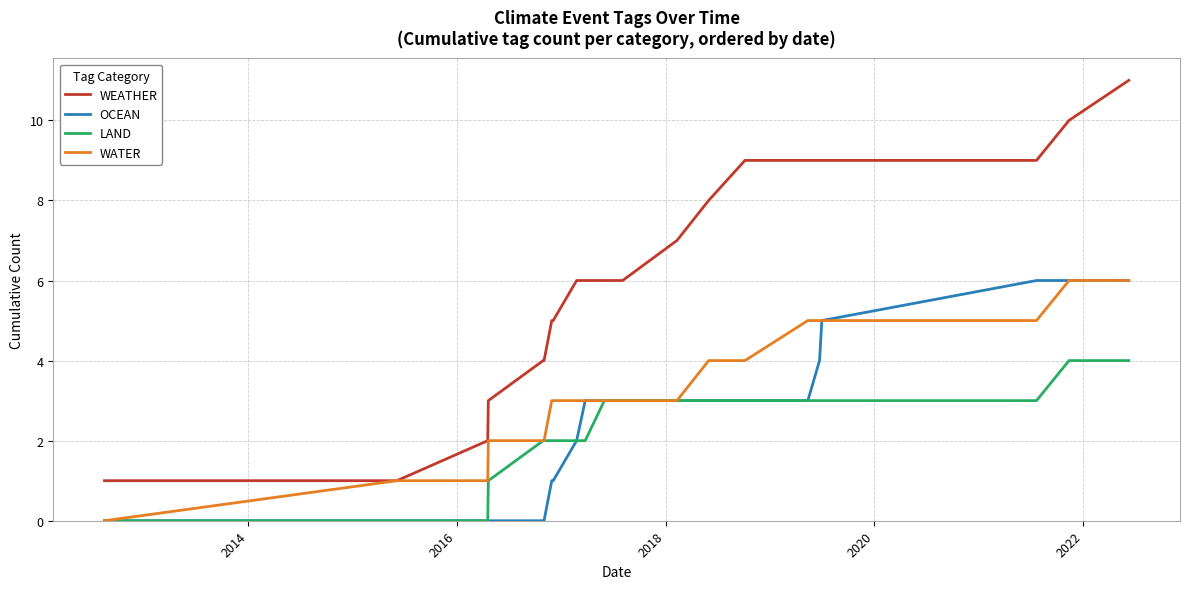

The WATER series shows 2 at 20. True or false?

False